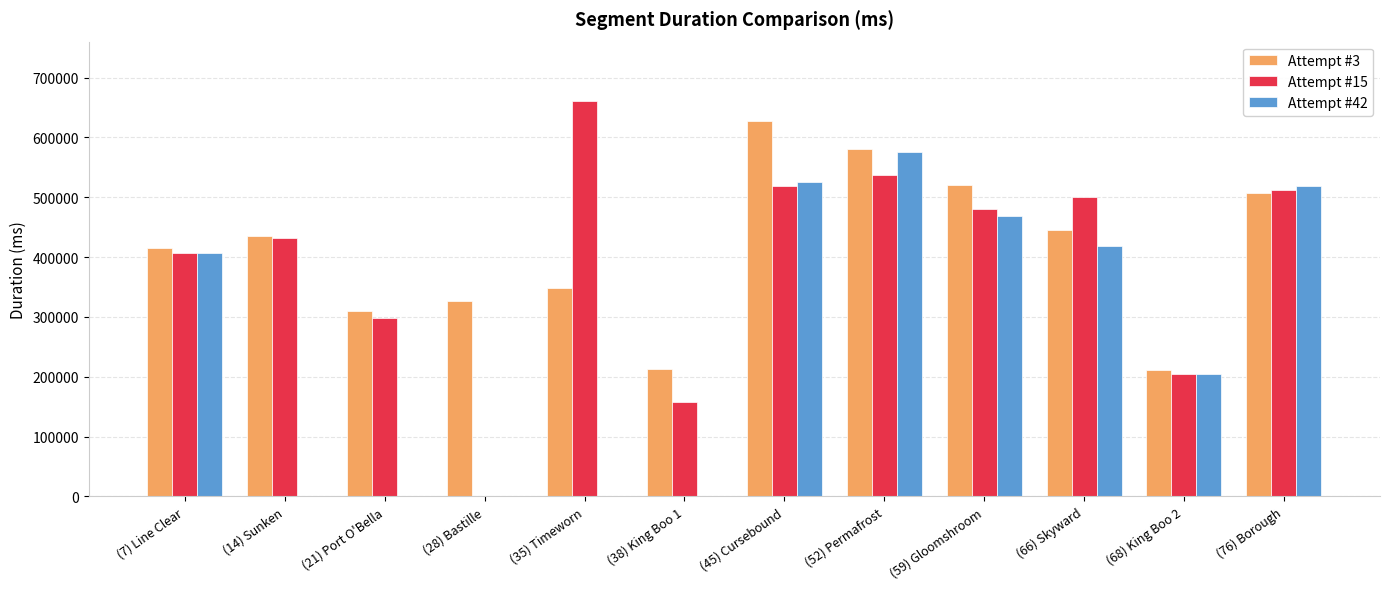

What is the greatest value displayed?

661067